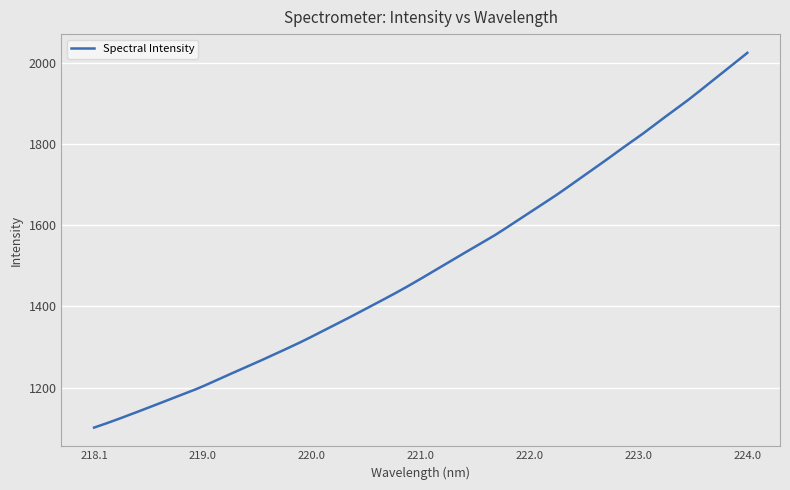

What is the difference between the maximum and minimum values?

924.5